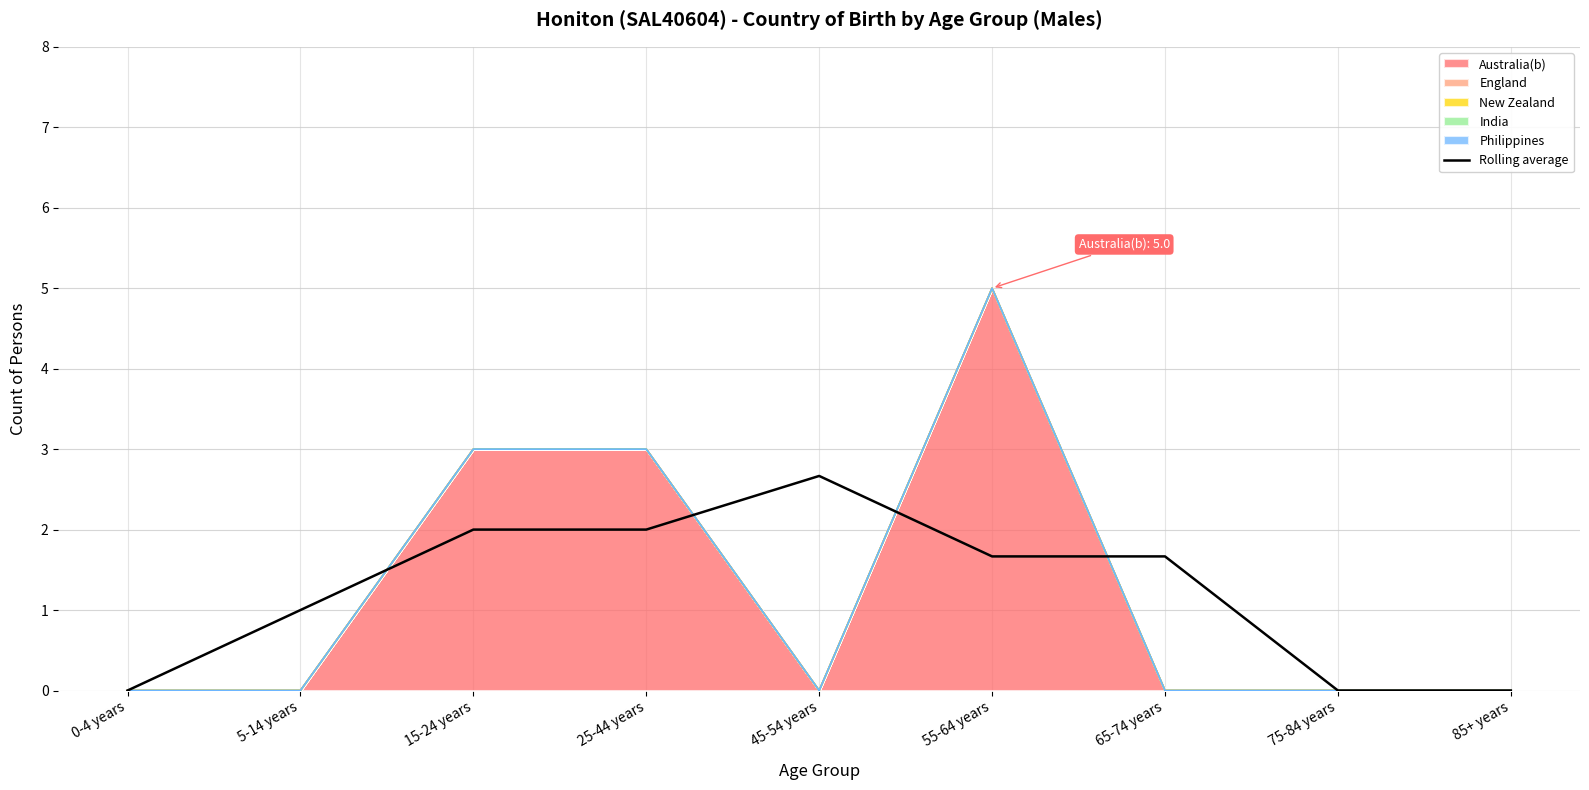

Rank the categories by value from highest to lowest.

45-54 years, 15-24 years, 25-44 years, 55-64 years, 65-74 years, 5-14 years, 0-4 years, 75-84 years, 85+ years